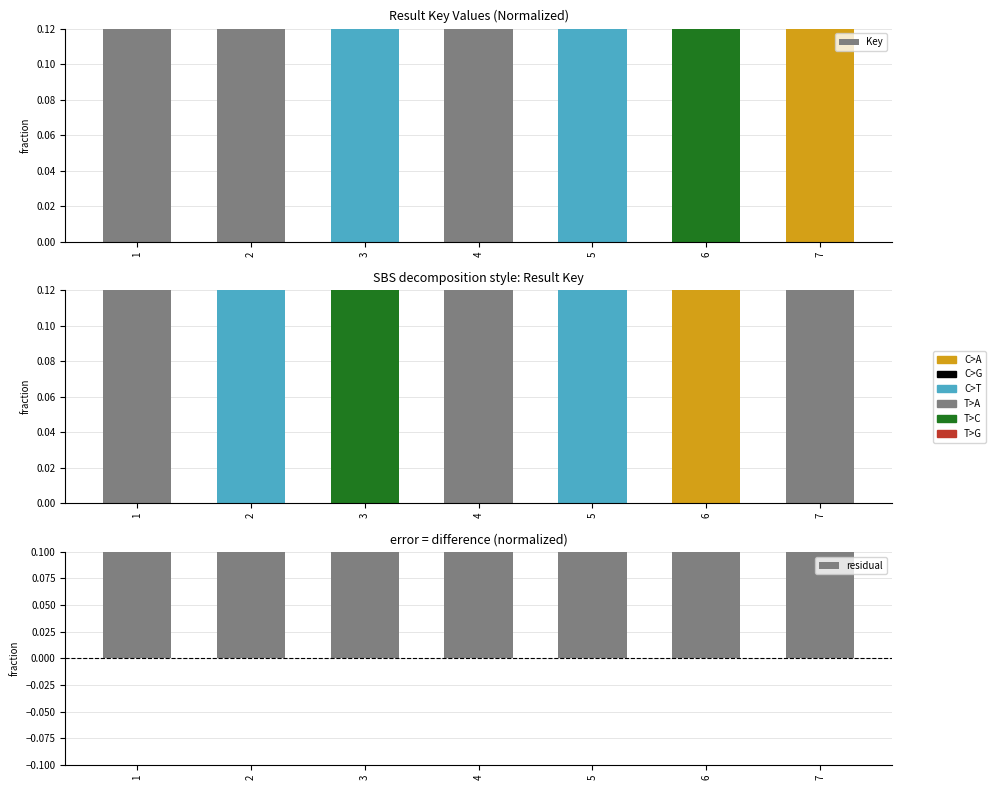

Which has a higher value, 4 or 5?

5